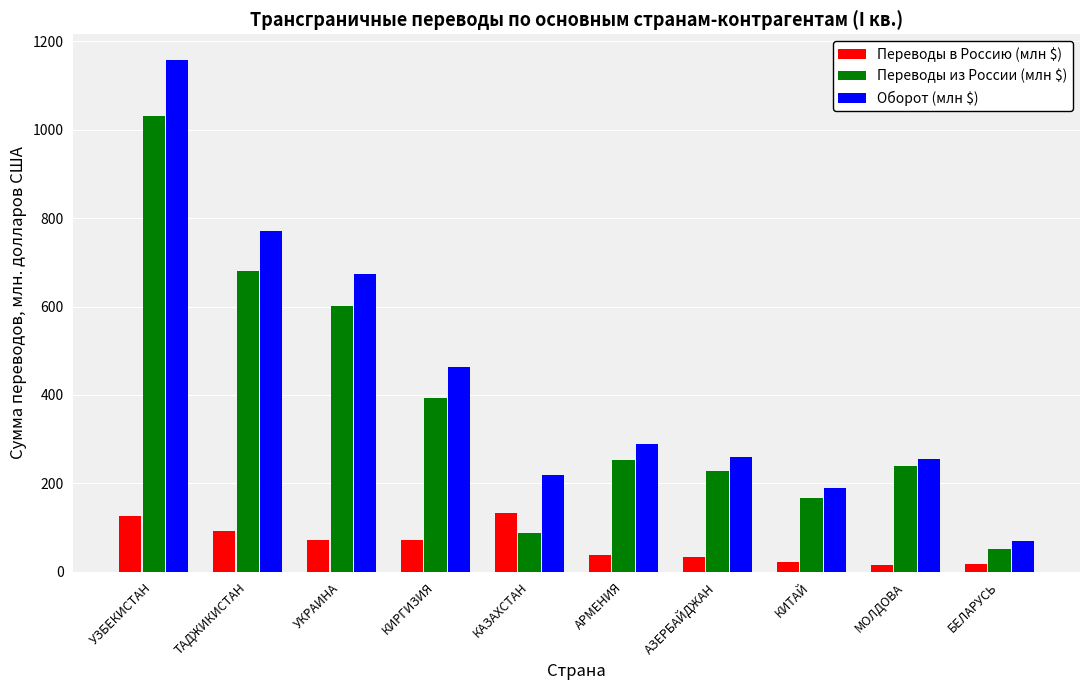

How many data points in Переводы в Россию (млн $) are less than 71?

5